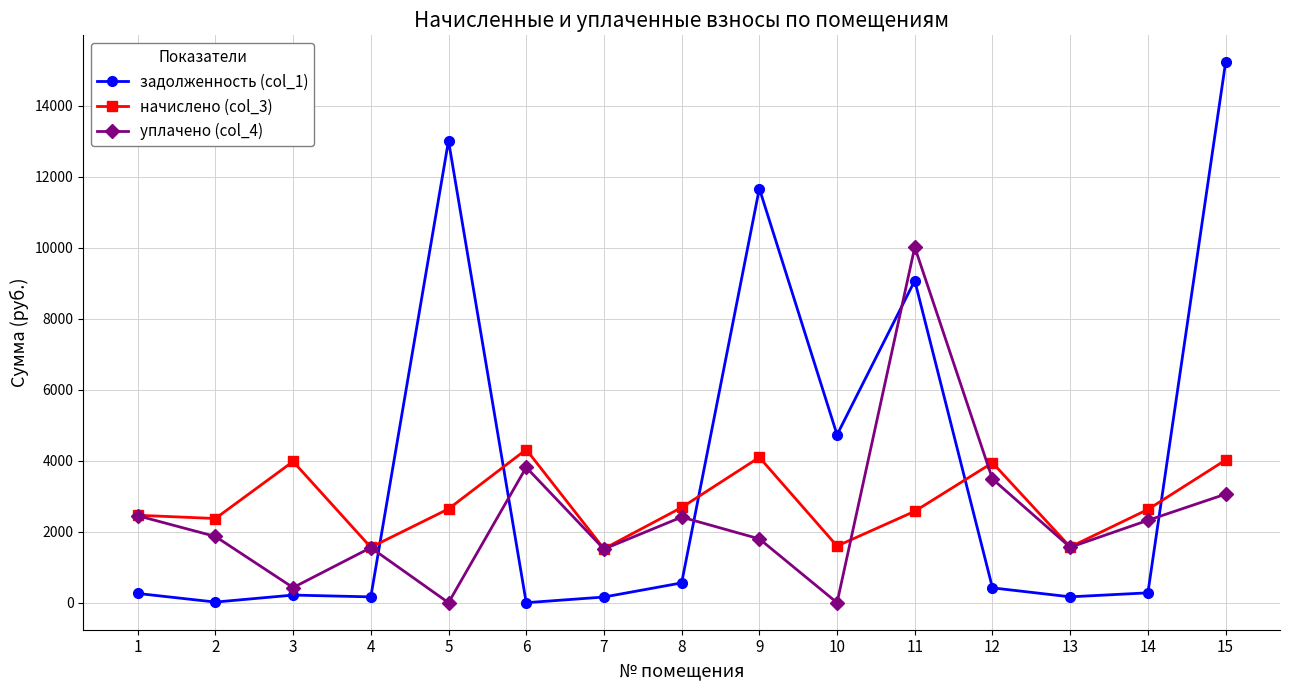

How many interior local valleys does the уплачено (col_4) series have?

5